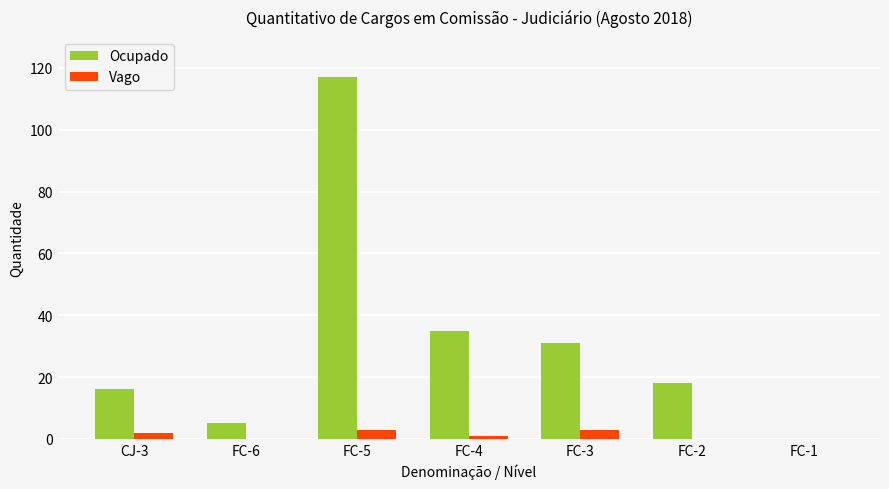

Where is Ocupado nearest to the value 58?

FC-4